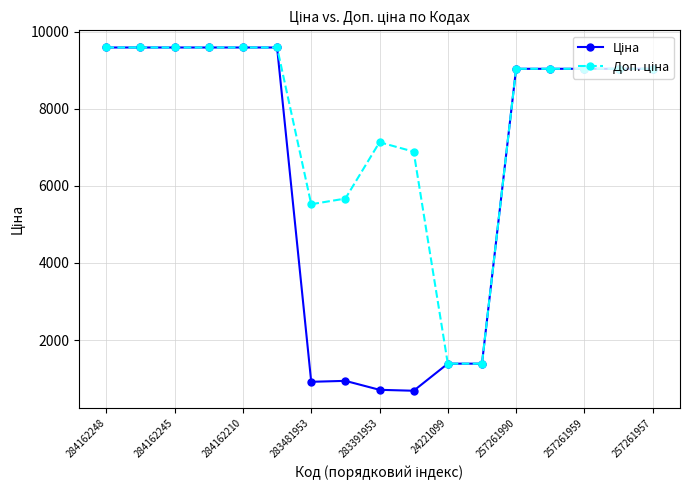

What is the maximum value shown in the chart?

9585.4